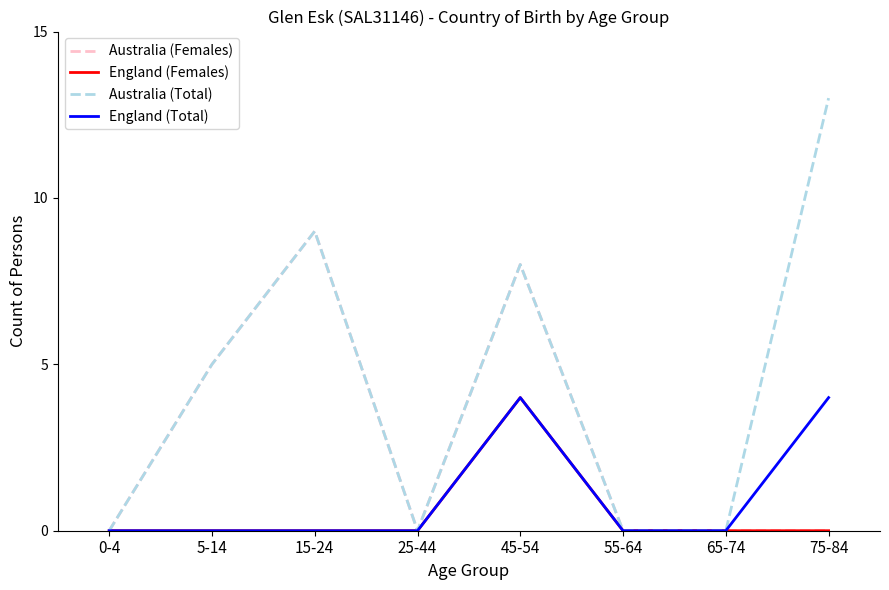

Which series has the largest total across all categories?

Australia (Total)